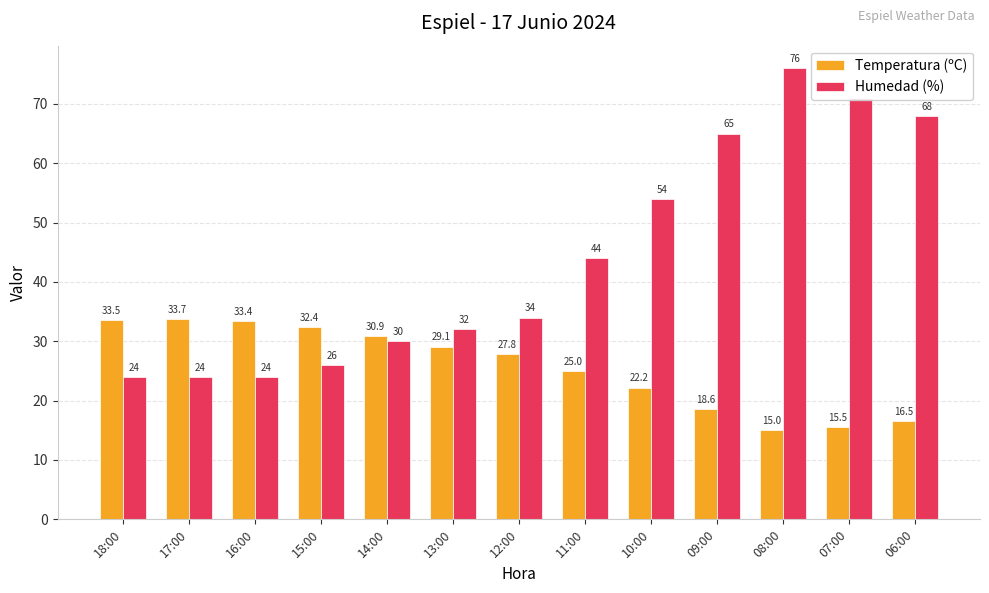

Rank the series by their maximum value, from highest to lowest.

Humedad (%), Temperatura (ºC)